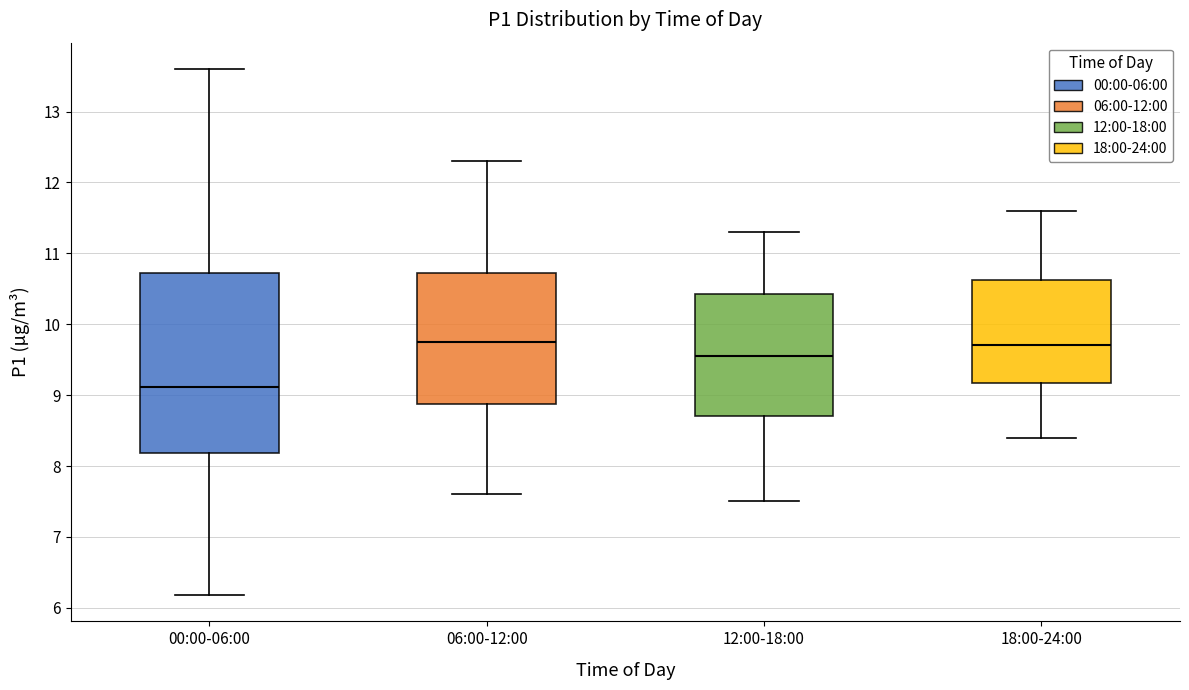

Where does the lower whisker of the box for 06:00-12:00 end on the y-axis? The values are not printed on the chart, so give them approximately, as read against the axis.

7.6